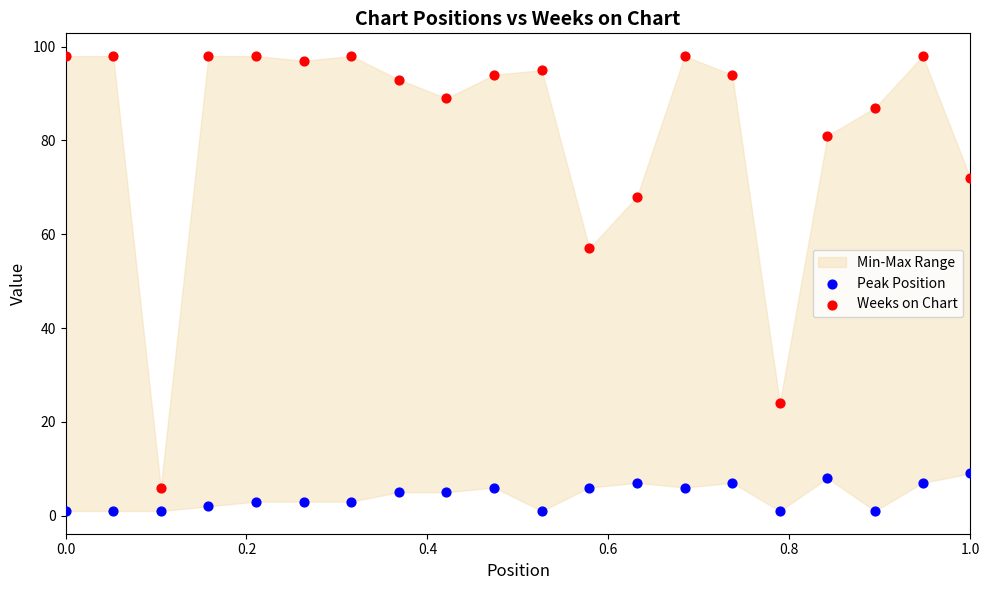

Which series has the largest Y range (max minus min)?

Weeks on Chart